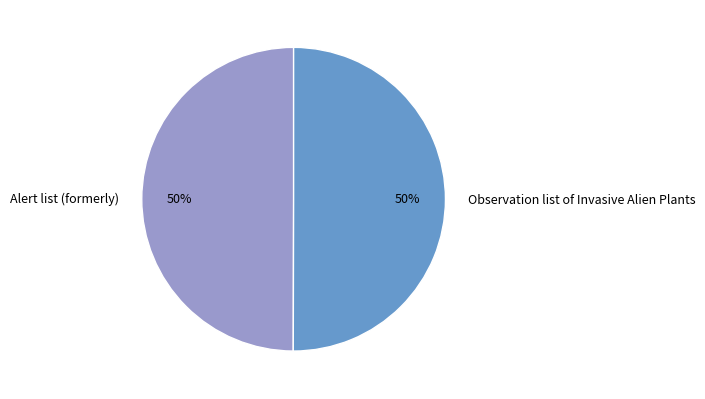

To the nearest percent, what portion does Observation list of Invasive Alien Plants represent?

50%